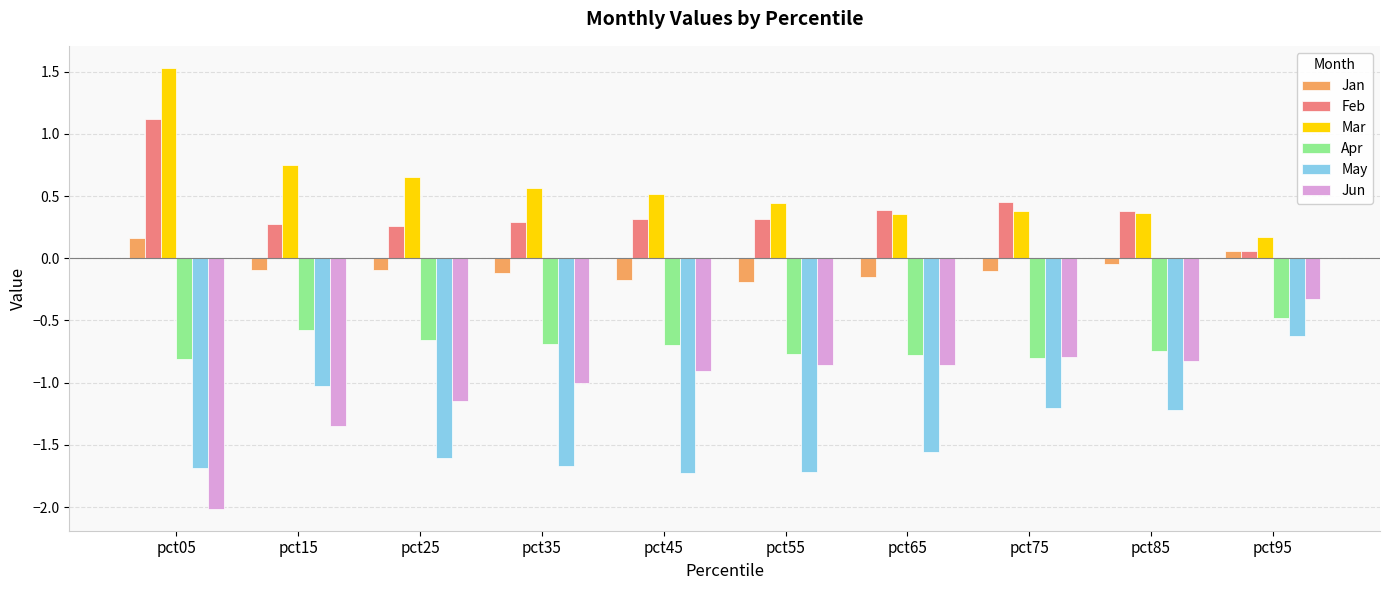

At which category is the sum across all series the highest?

pct95